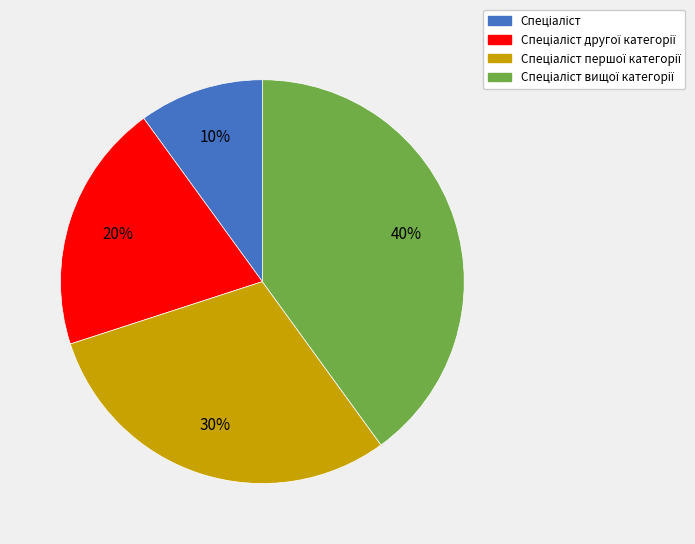

Is there a majority slice in this chart?

No